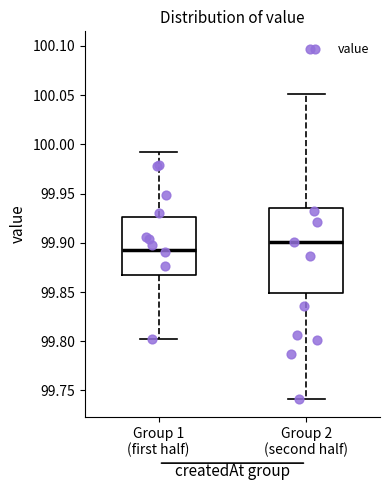

Reading left to right, read every box against the y-axis: the position of its median line, the range the box covers, and the ends of its whiskers. The values are not printed on the chart, so give them approximately, as read against the axis.

Group 1 (first half): median 99.895, box 99.865 to 99.925, whiskers 99.800 to 99.995
Group 2 (second half): median 99.900, box 99.850 to 99.935, whiskers 99.740 to 100.050